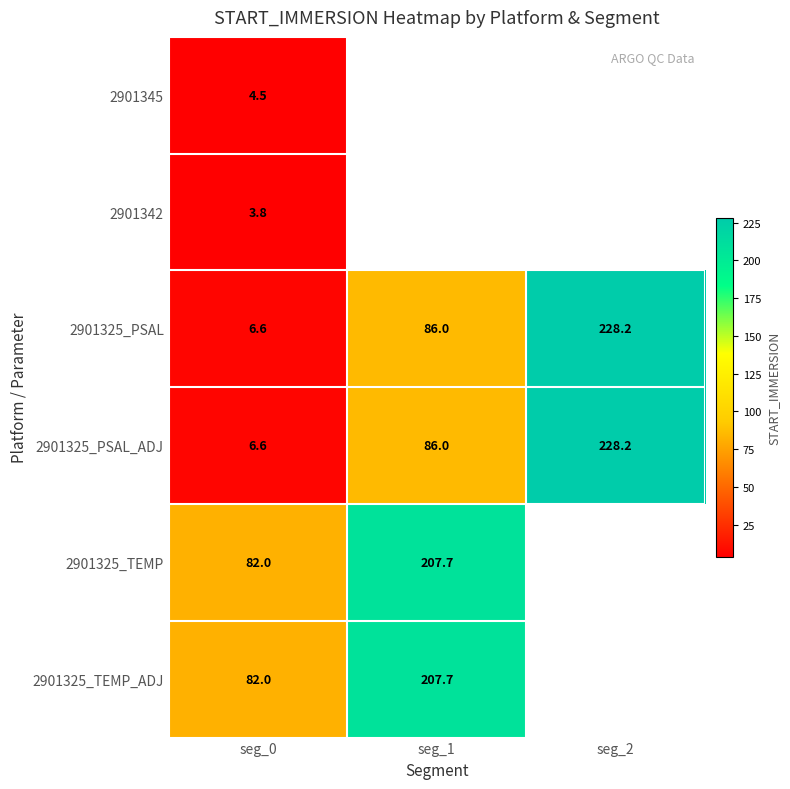

Is it true that 2901325_PSAL equals 54.6 at seg_1?

False